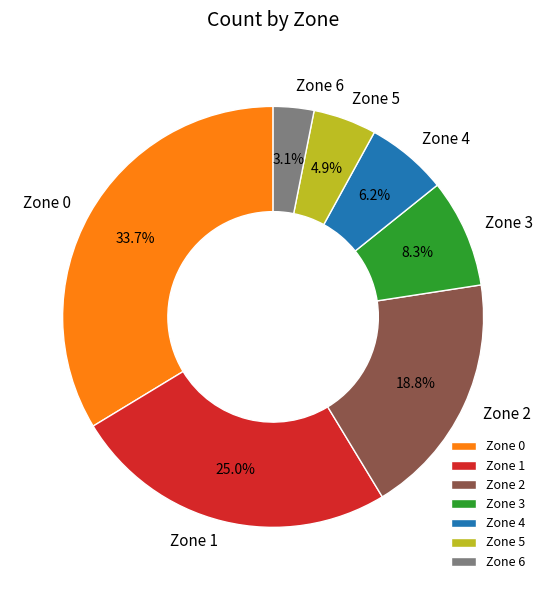

Combined, do Zone 0 and Zone 3 account for over 50%?

No